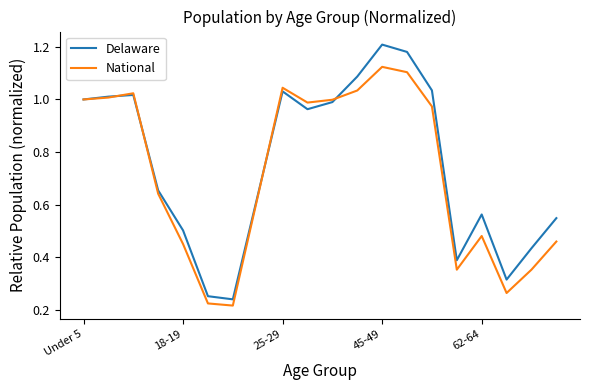

What are all the series names shown in the legend?

Delaware, National